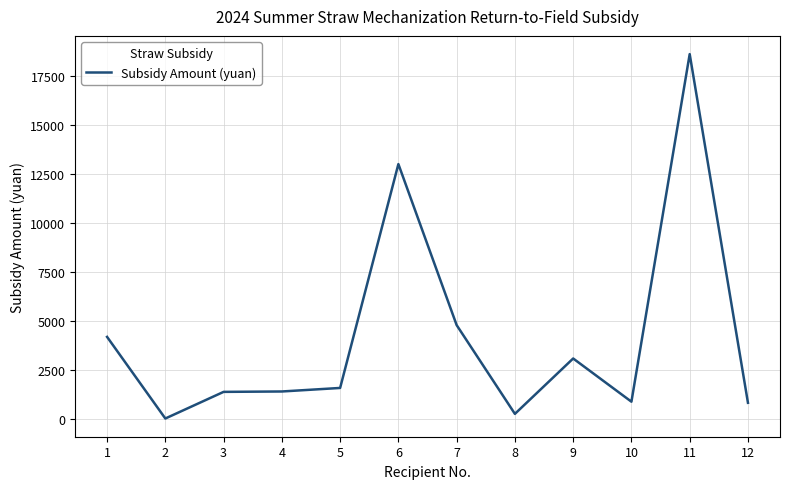

What is the maximum value shown in the chart?

18600